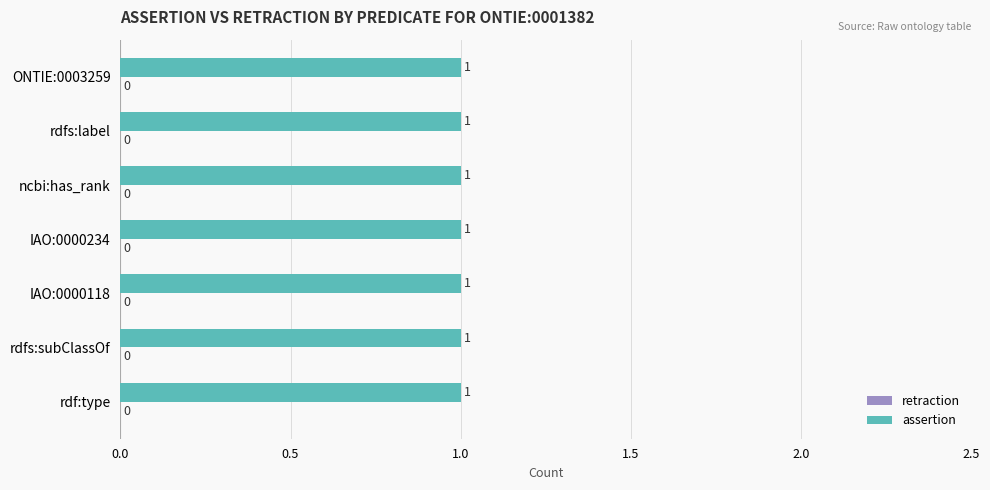

The retraction series shows 0 at rdfs:subClassOf. True or false?

True